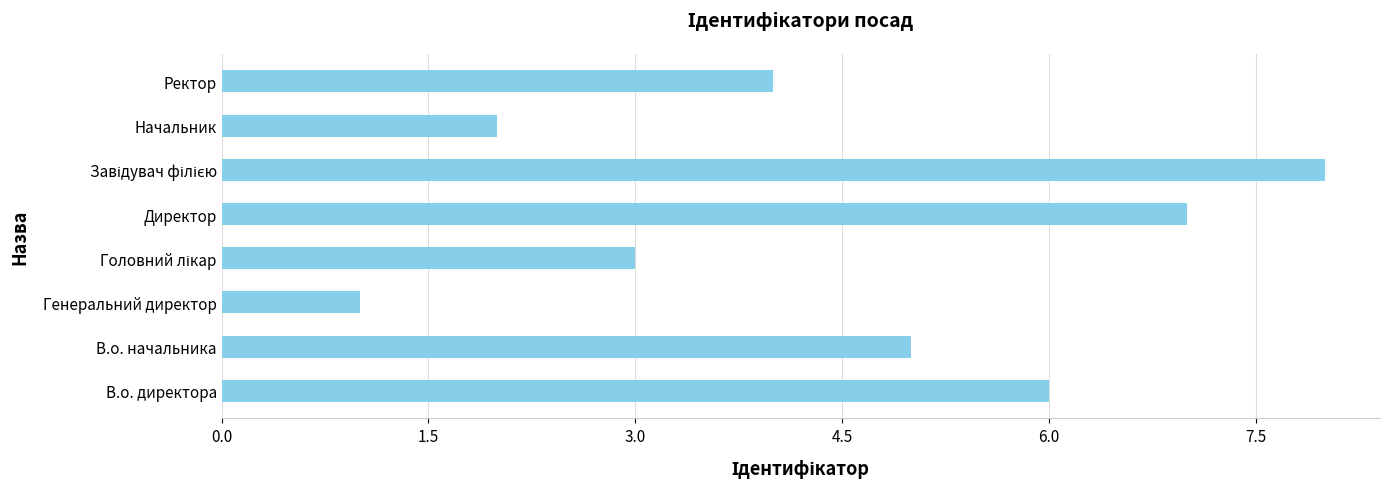

Reading top to bottom, extract all data points from this chart.

4	2	8	7	3	1	5	6